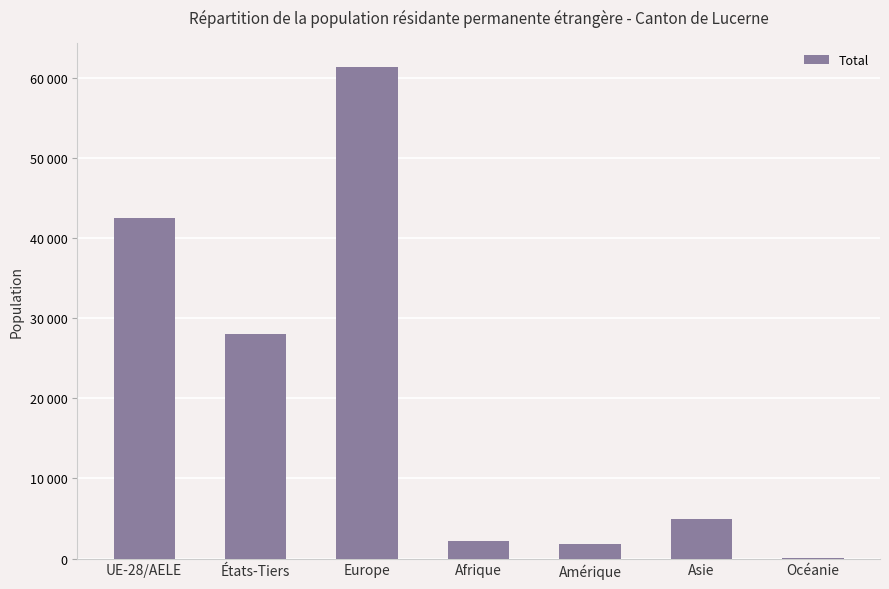

How many data points does each series have?

7